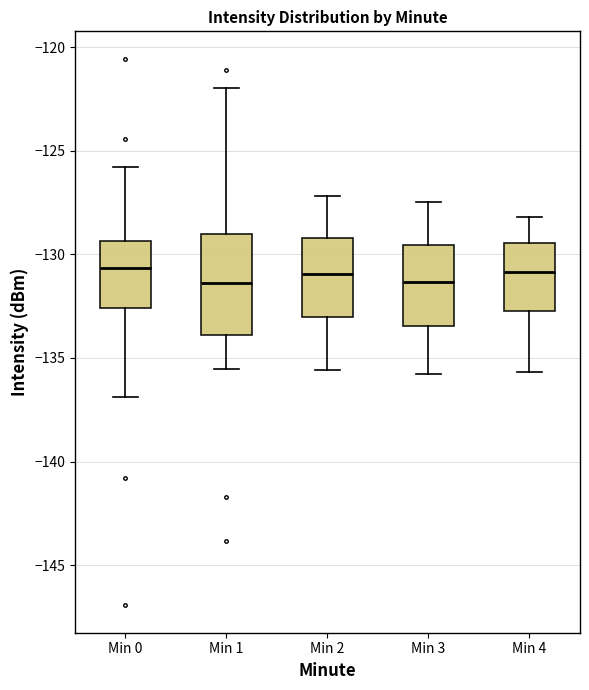

Where is the upper edge of the box for Min 2 on the y-axis? The values are not printed on the chart, so give them approximately, as read against the axis.

-129.0